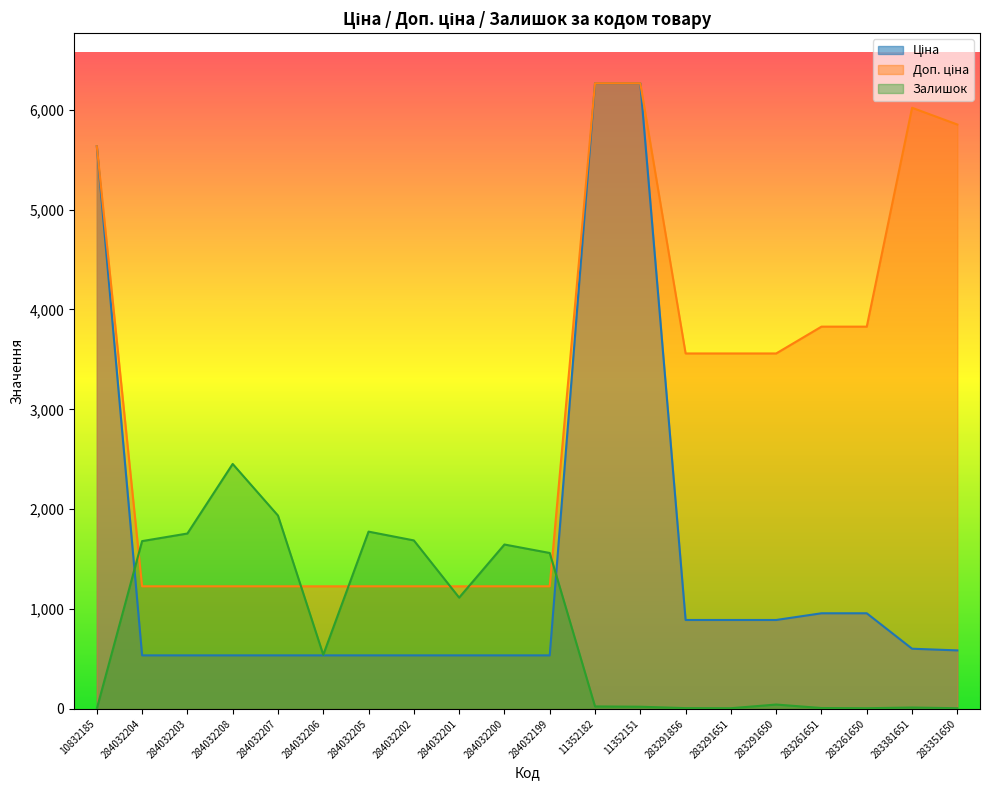

True or false: Ціна and Доп. ціна intersect in this chart.

False